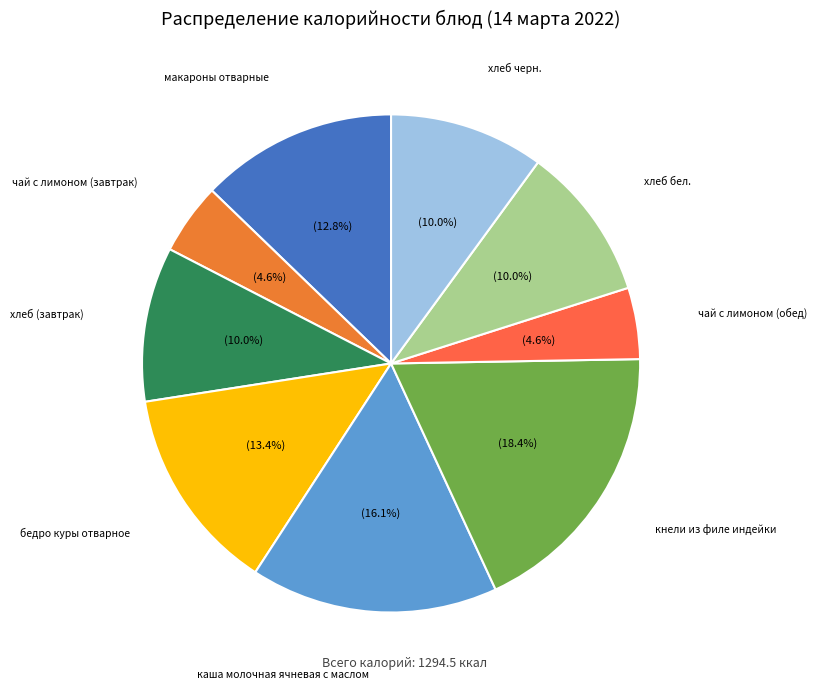

Rank the categories by value from lowest to highest.

чай с лимоном (завтрак), чай с лимоном (обед), хлеб (завтрак), хлеб бел., хлеб черн., макароны отварные, бедро куры отварное, каша молочная ячневая с маслом, кнели из филе индейки